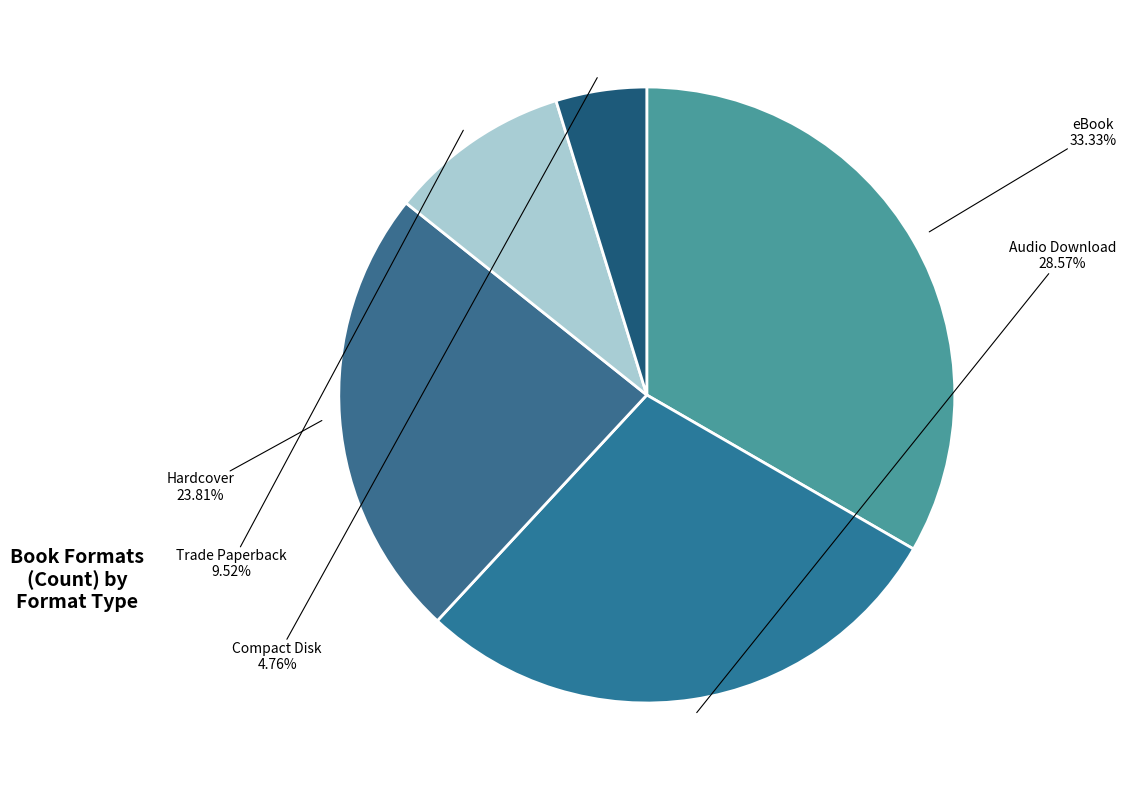

How many slices are in this pie chart?

5